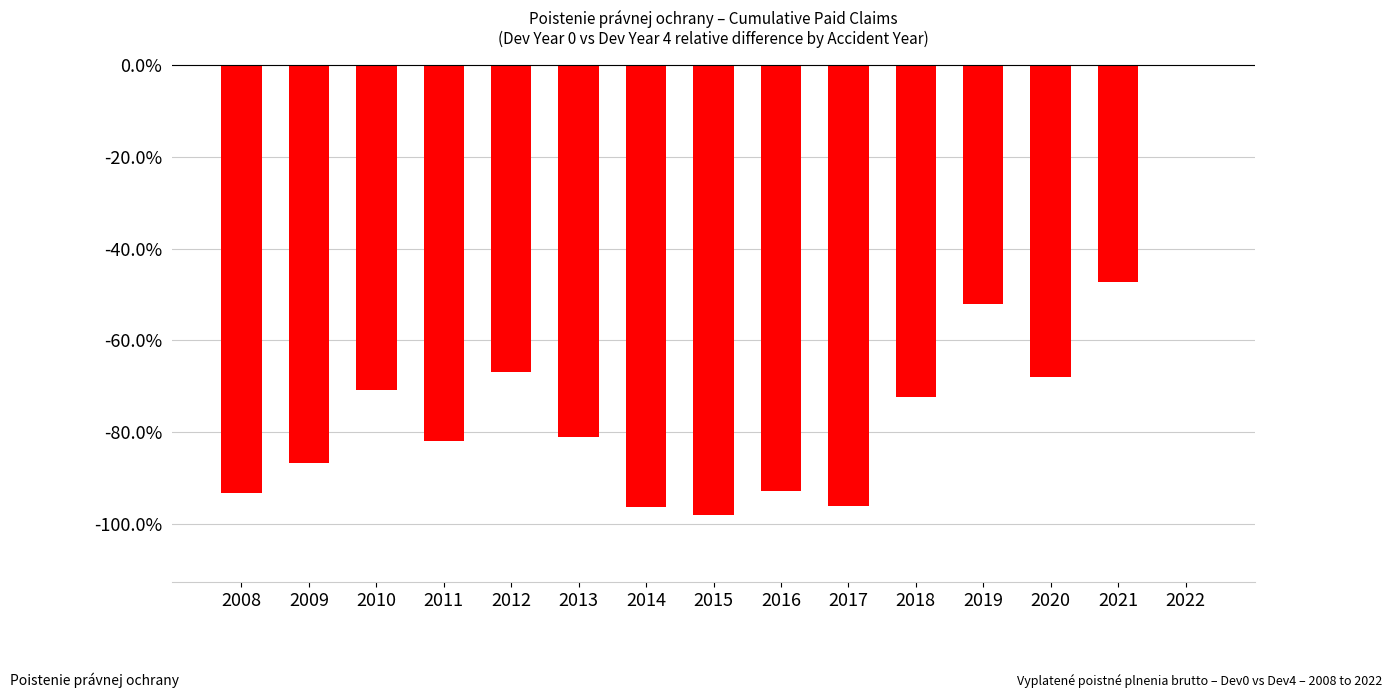

How many values are below zero?

14